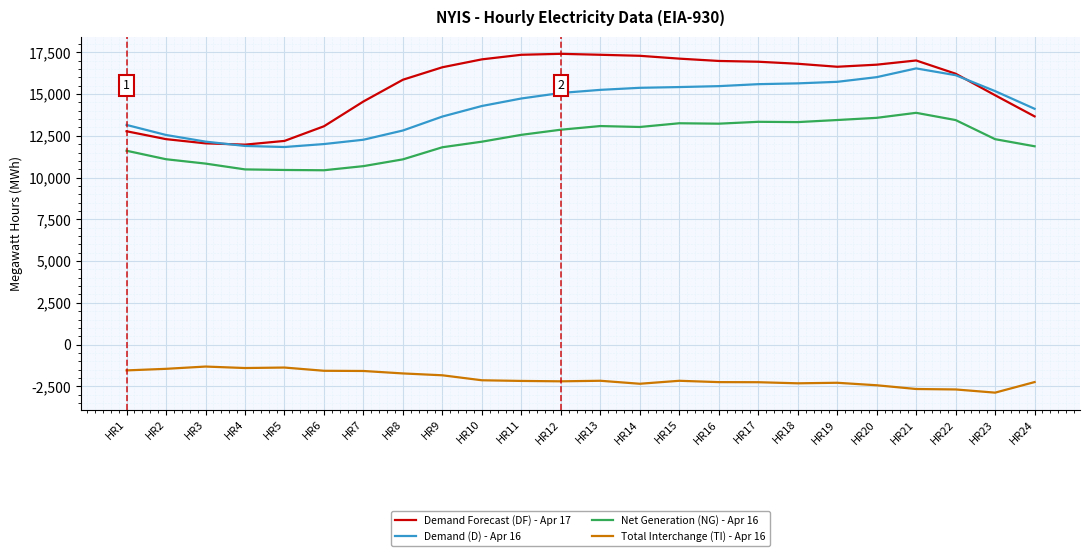

The value of Total Interchange (TI) - Apr 16 at HR11 is -2177. True or false?

True